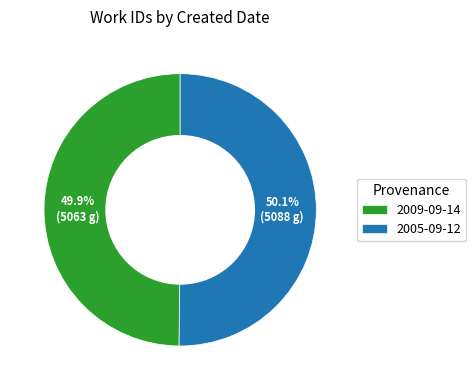

Is there any slice that represents more than half of the pie?

Yes